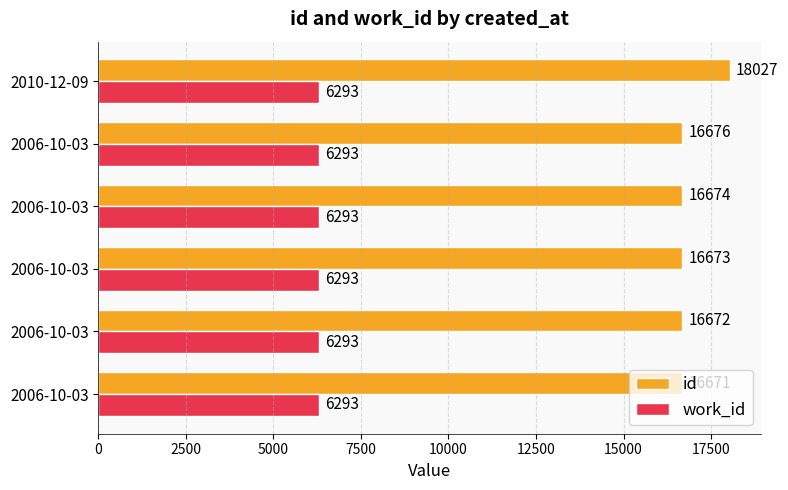

Count the number of data series in this chart.

2